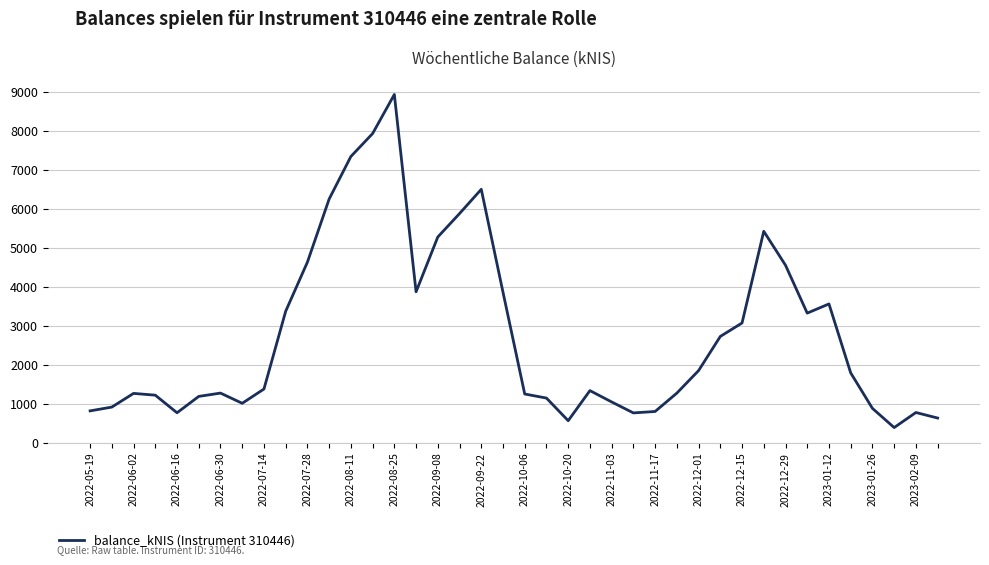

What is the smallest value displayed?

390.6